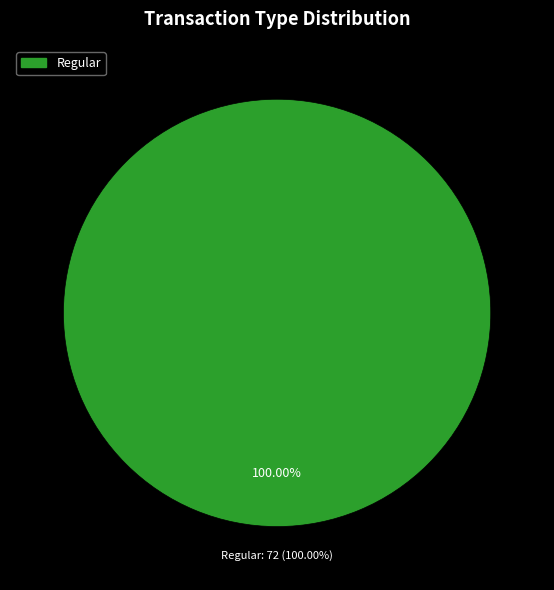

Is it true that Ticket is 0% of the pie?

True